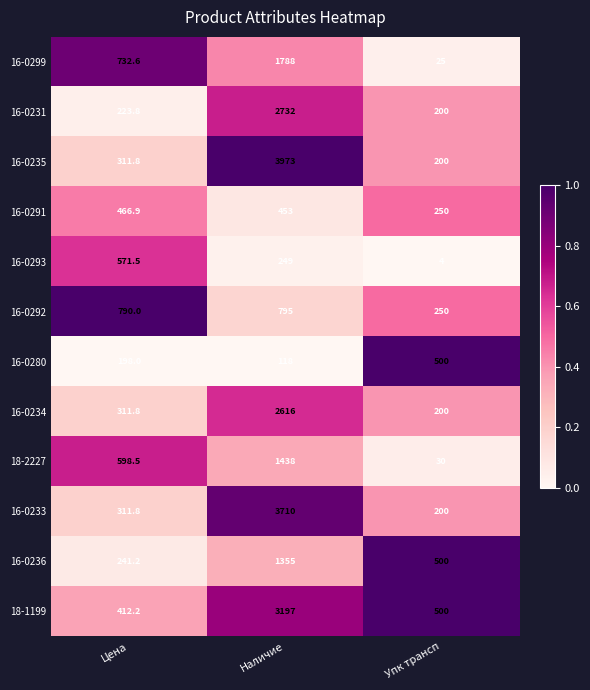

At which label is 16-0292 closest to 522?

Цена